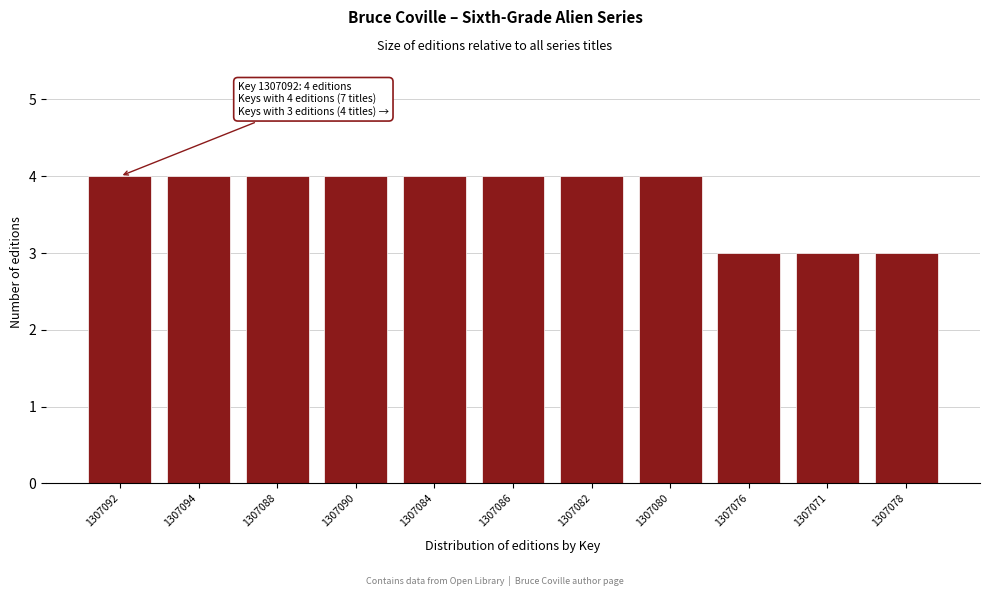

Reading left to right, what are all the values shown in this chart?

4	4	4	4	4	4	4	4	3	3	3